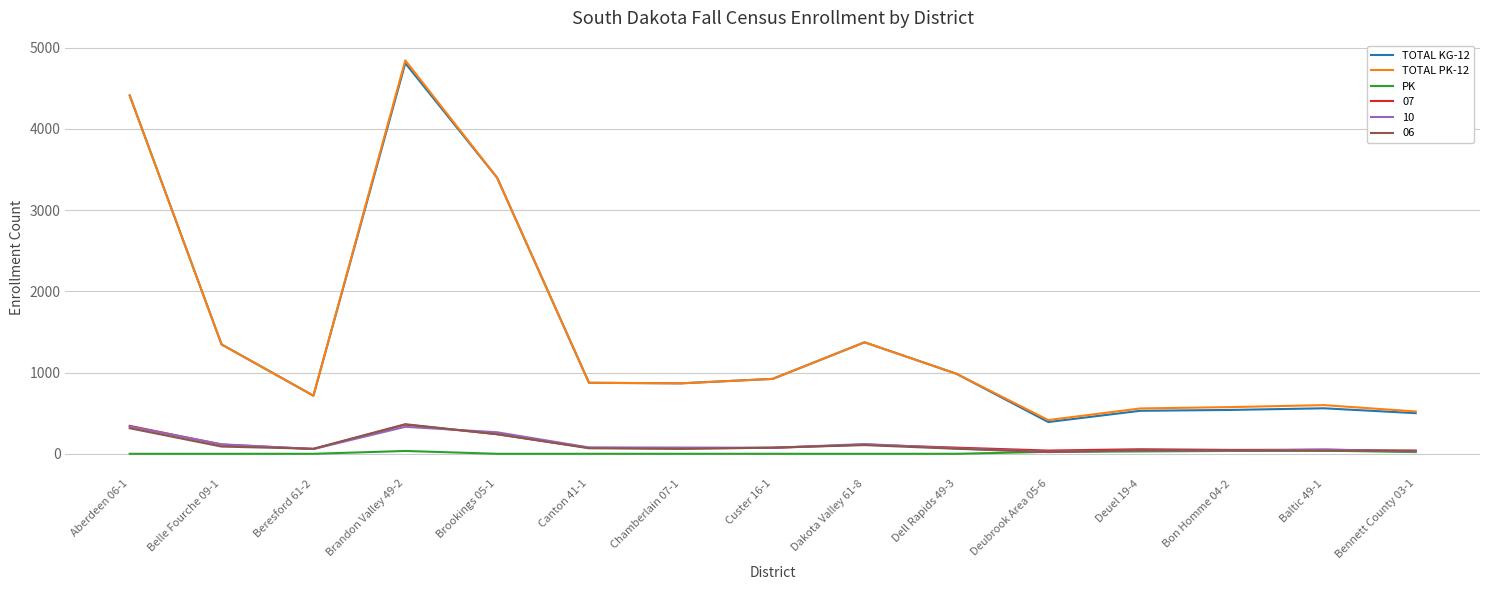

Is it true that TOTAL KG-12 equals 874 at Canton 41-1?

True